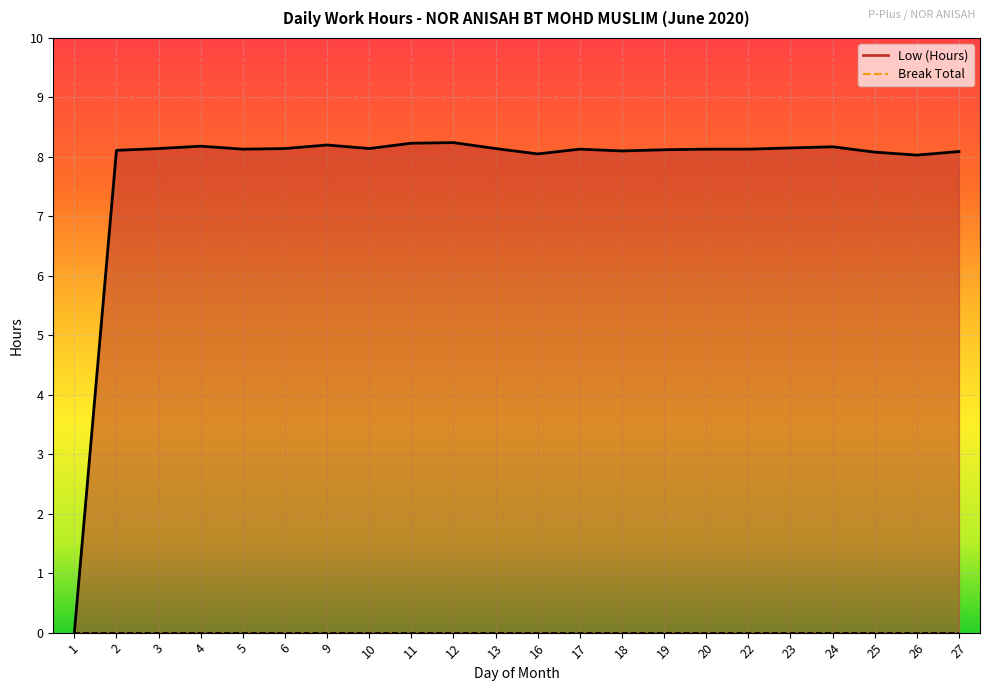

How many points are higher than both their immediate neighbors (excluding endpoints)?

5